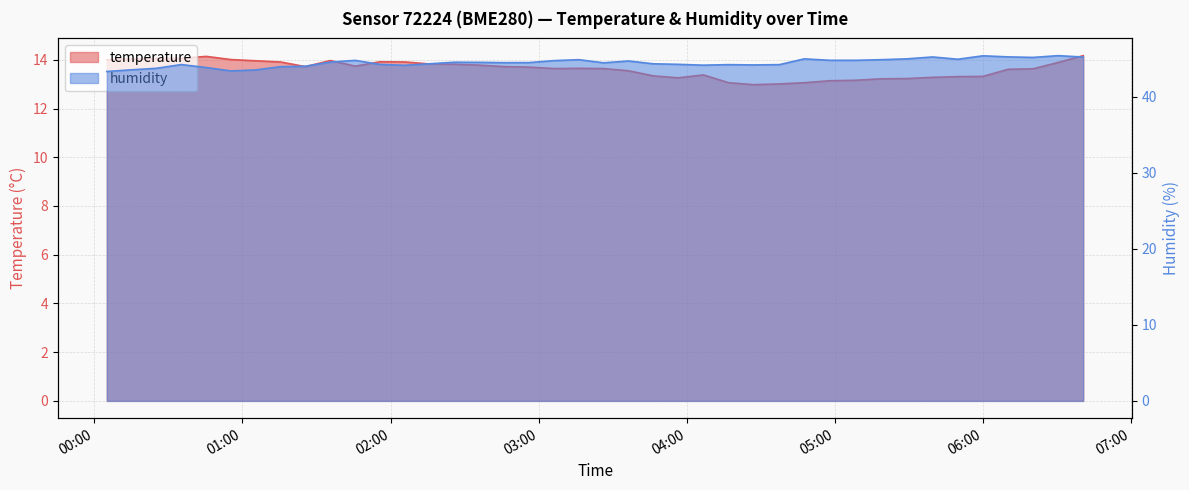

What is the difference between the highest and lowest values at 2023-04-25T06:40:37?

31.0